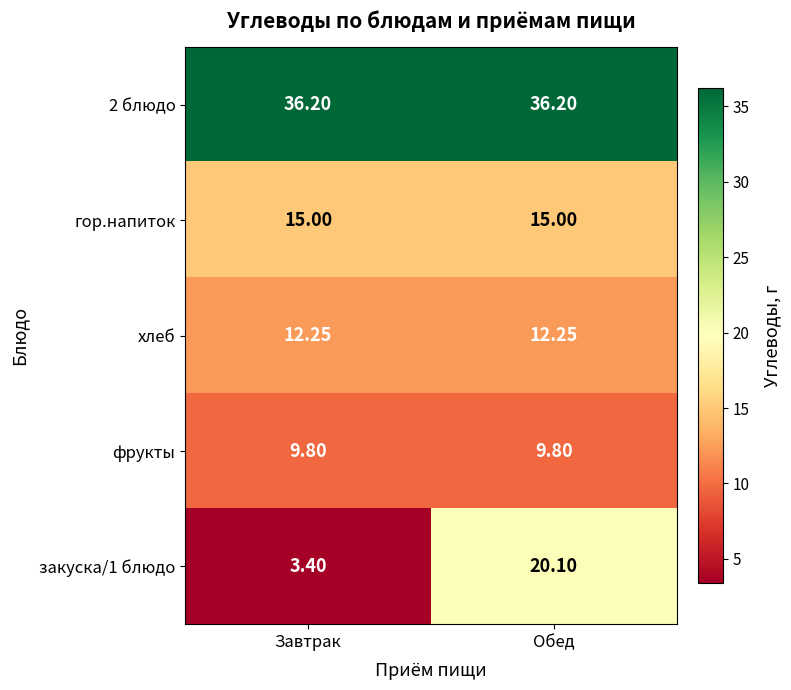

At which category is the sum across all series the highest?

Обед